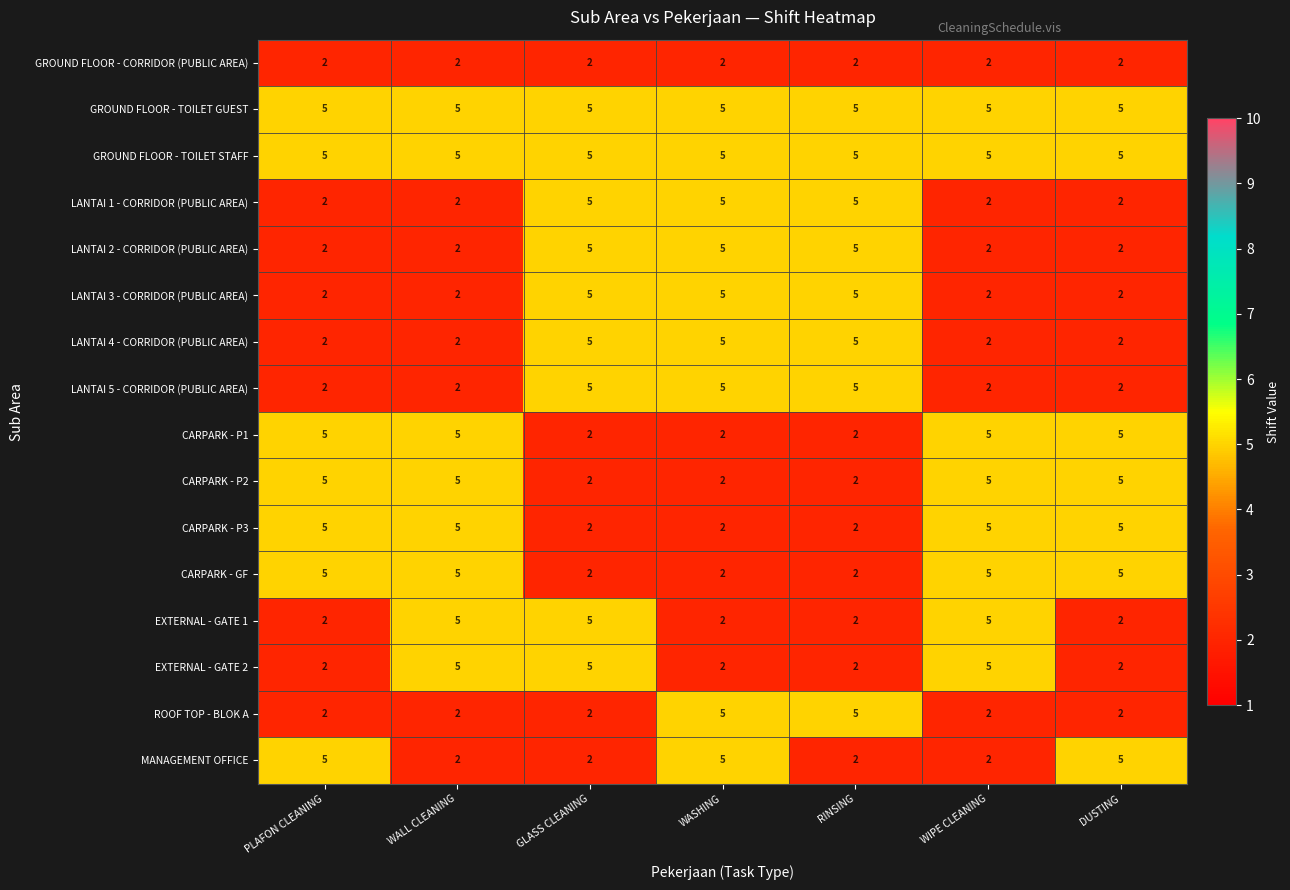

What is the total value across all series at GLASS CLEANING?

59